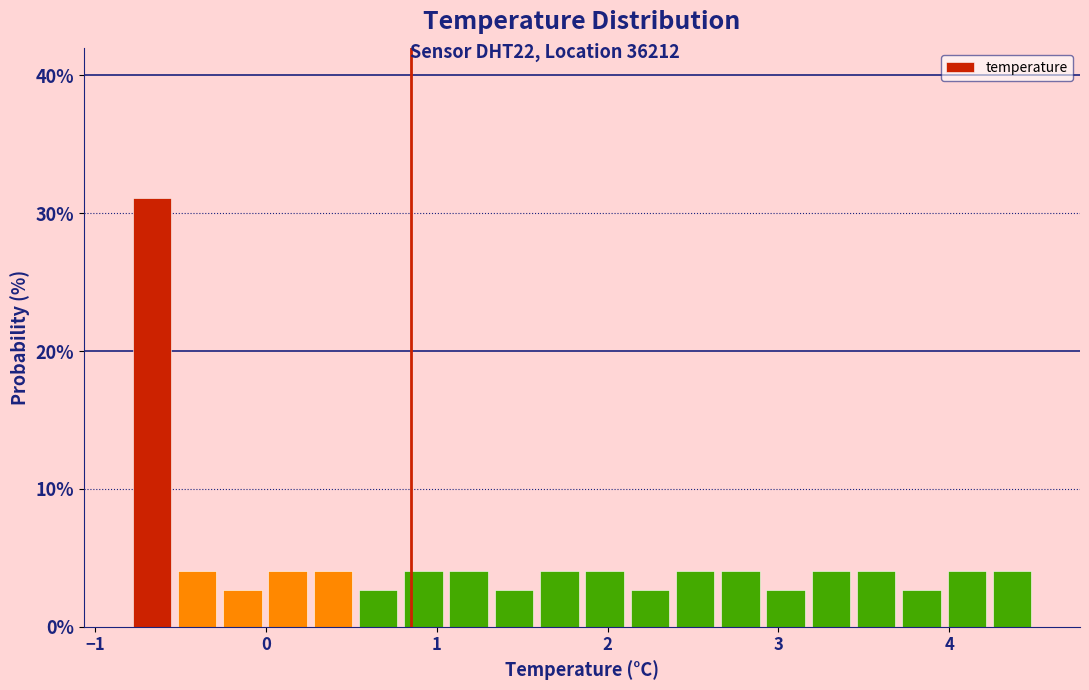

Read against the x-axis, roughly where is the centre of the tallest bar?

-0.7